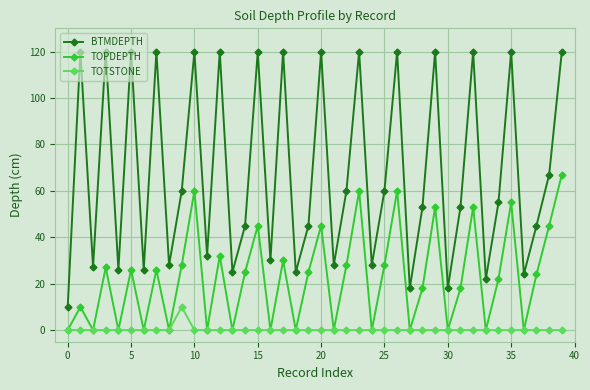

List the series in order of their peak value, lowest first.

TOTSTONE, TOPDEPTH, BTMDEPTH